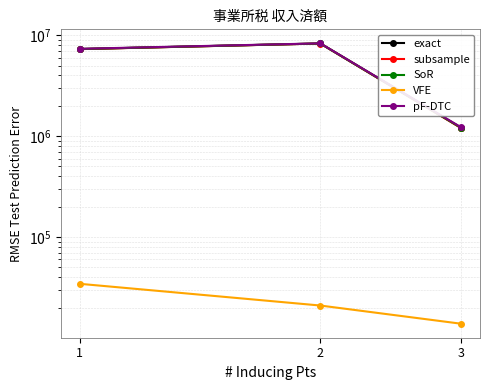

Is it true that subsample equals 1980802 at 3?

False